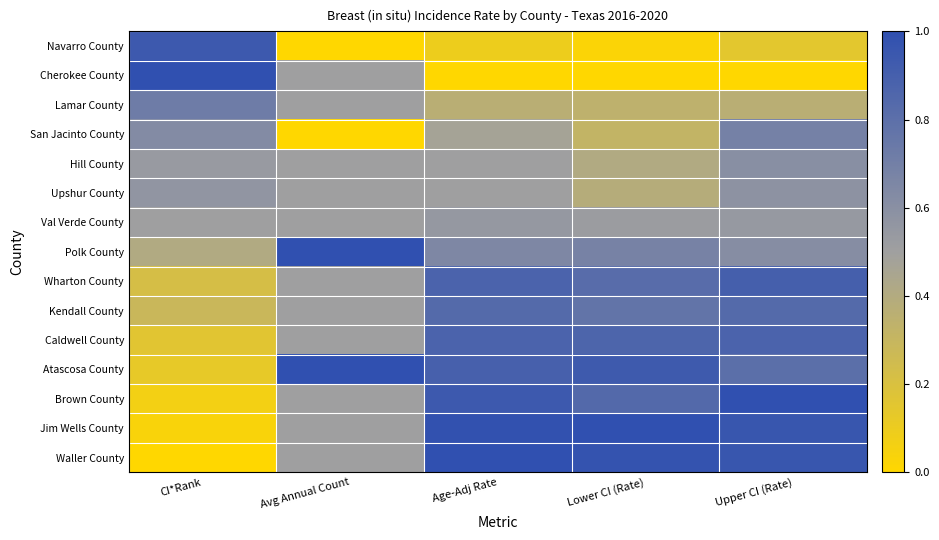

Which category has the highest value across all series?

CI*Rank